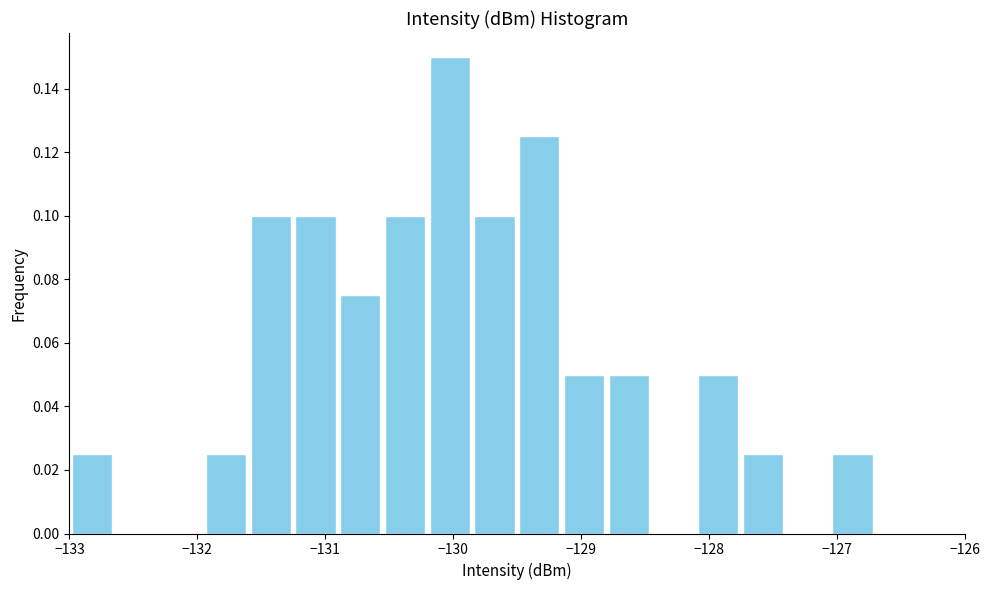

Read against the x-axis, roughly where is the centre of the tallest bar?

-130.0